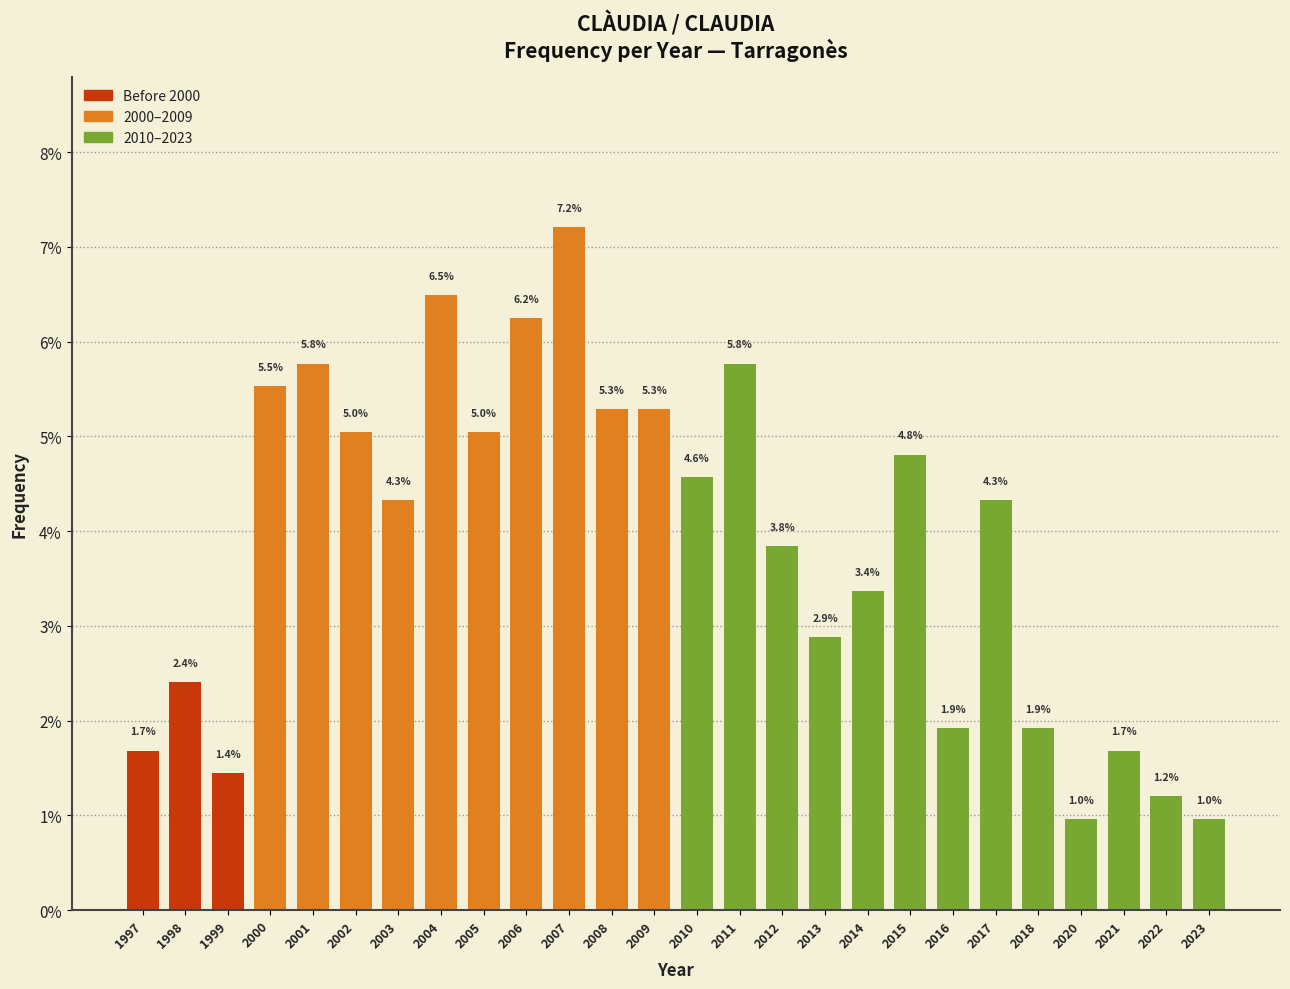

What is the maximum value shown in the chart?

7.2